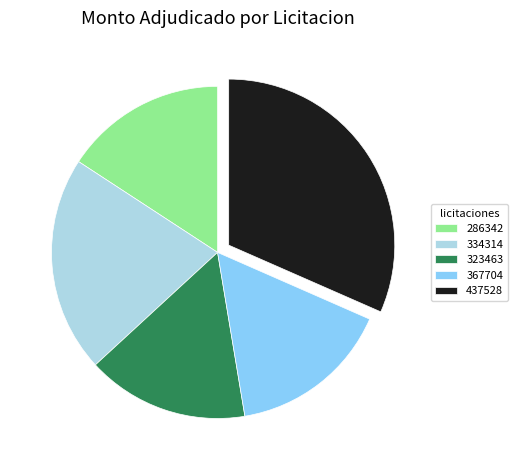

What is the largest slice in the pie chart?

437528